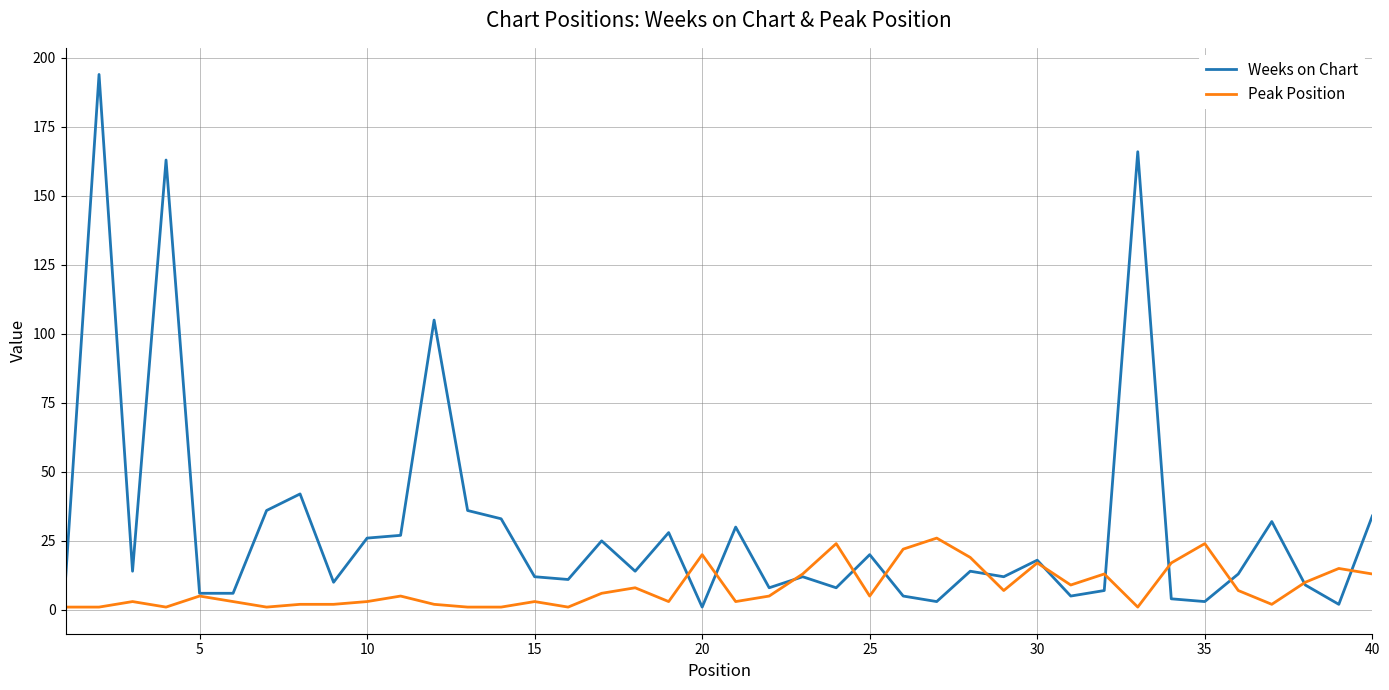

Which series has the largest total across all categories?

Weeks on Chart